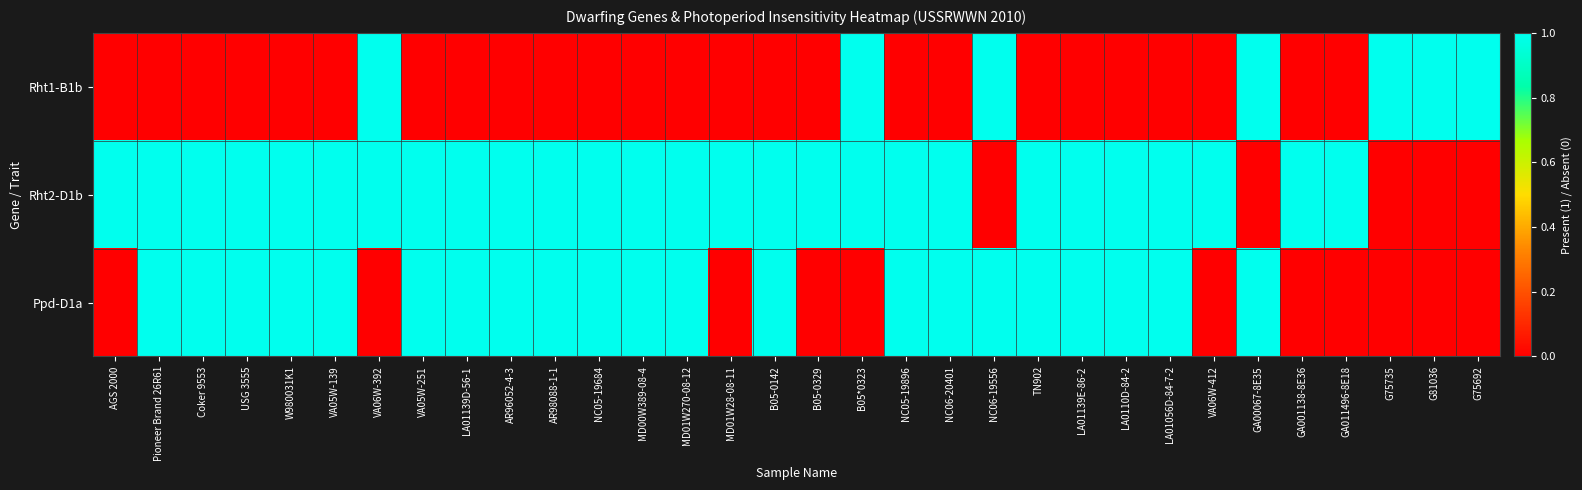

At how many categories does at least one series exceed 0?

32